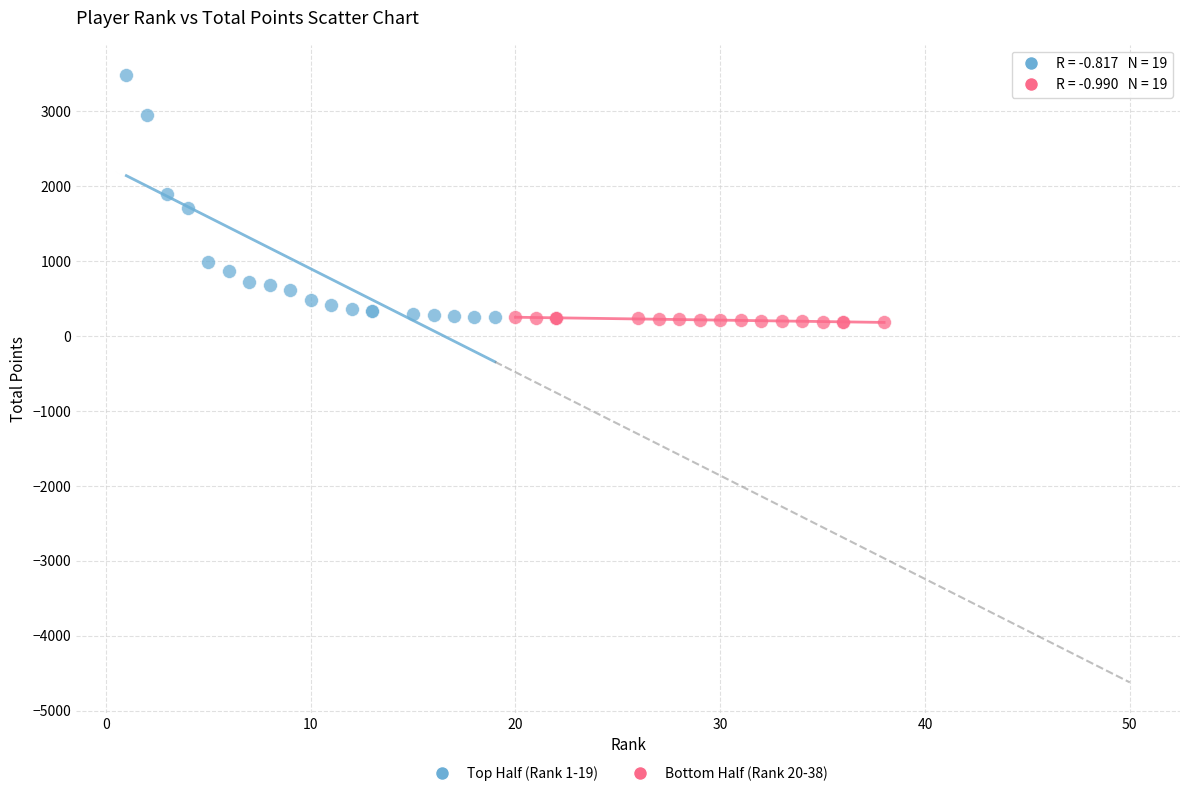

Which series contains the highest Y value?

Top Half (Rank 1-19)